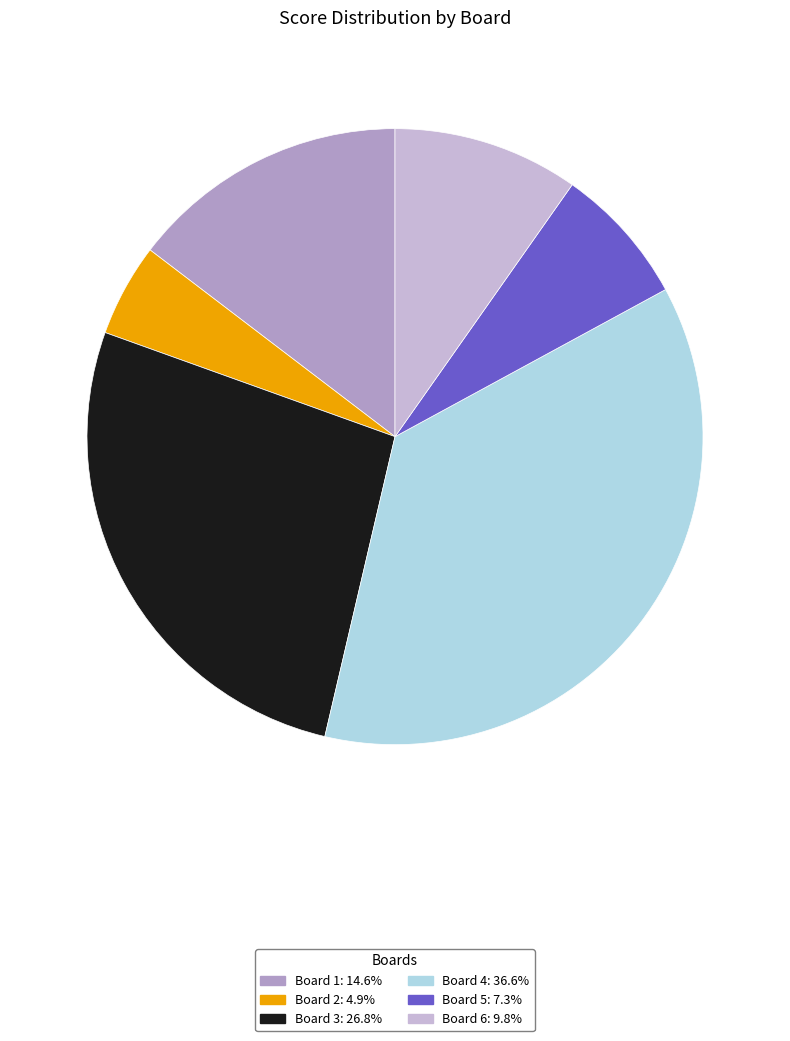

Approximately how many times larger is the value at Board 4: 36.6% compared to Board 5: 7.3%?

5.0